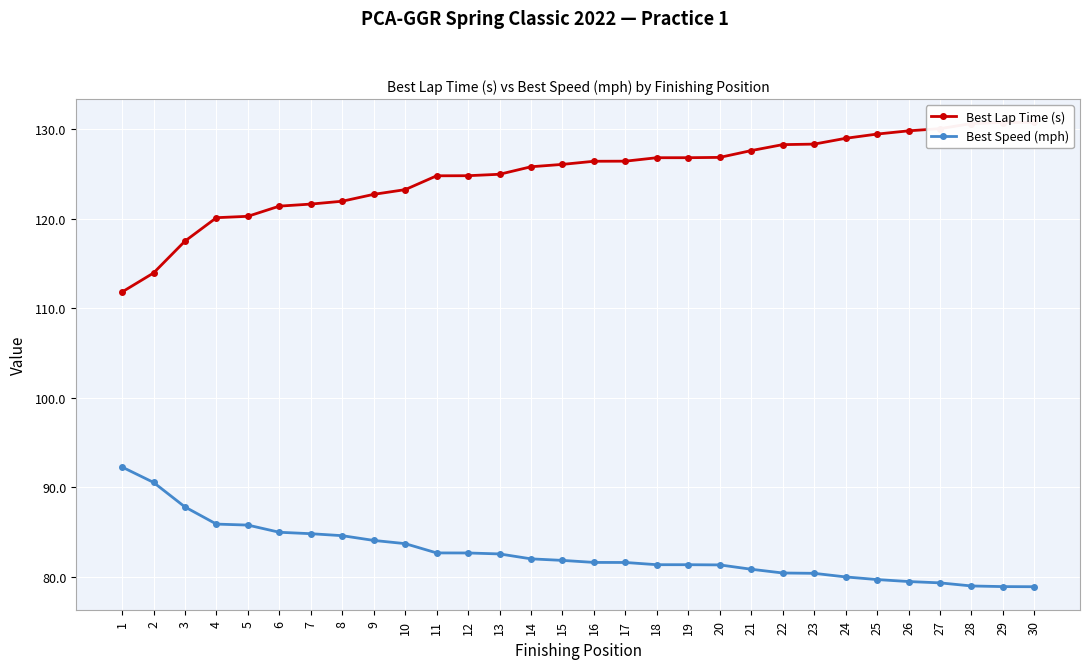

What is the average value of the Best Lap Time (s) series?

125.0